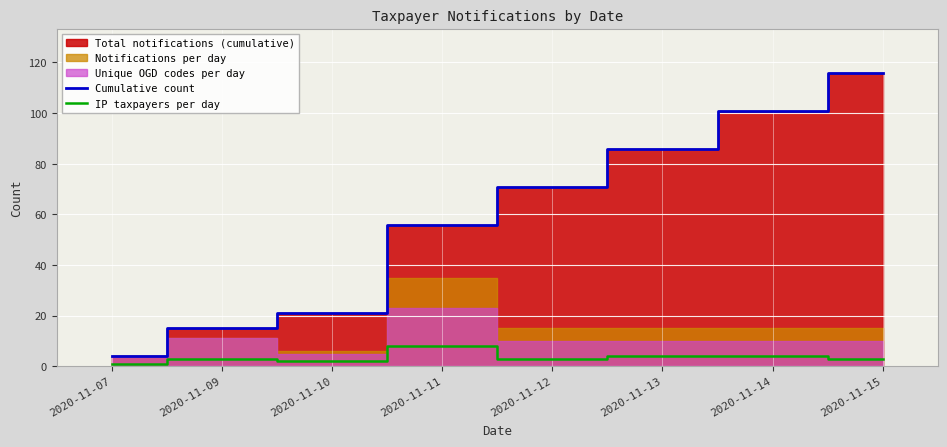

What is the average value of the IP taxpayers per day series?

4